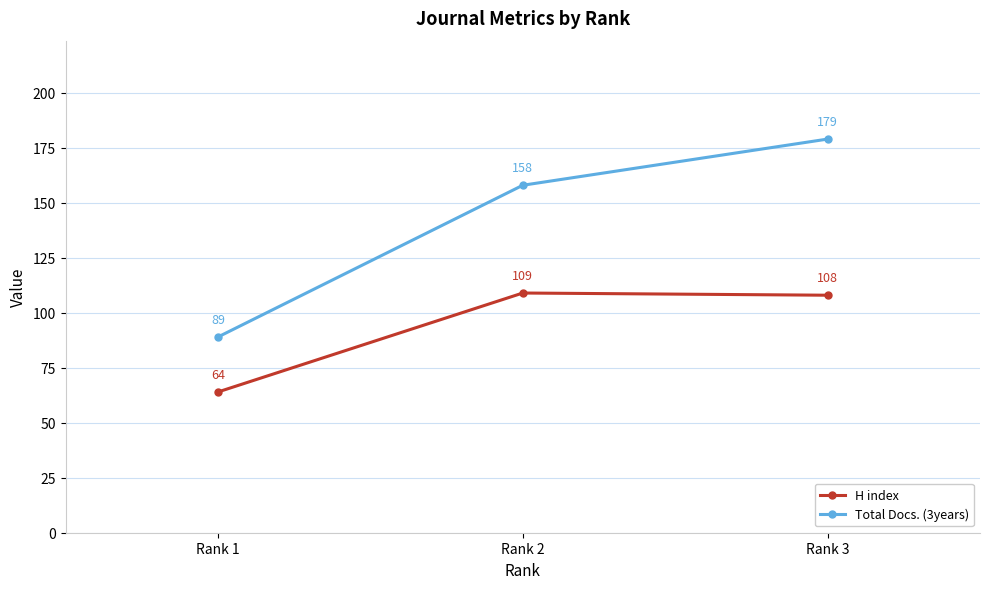

How many lines are shown in the chart?

2